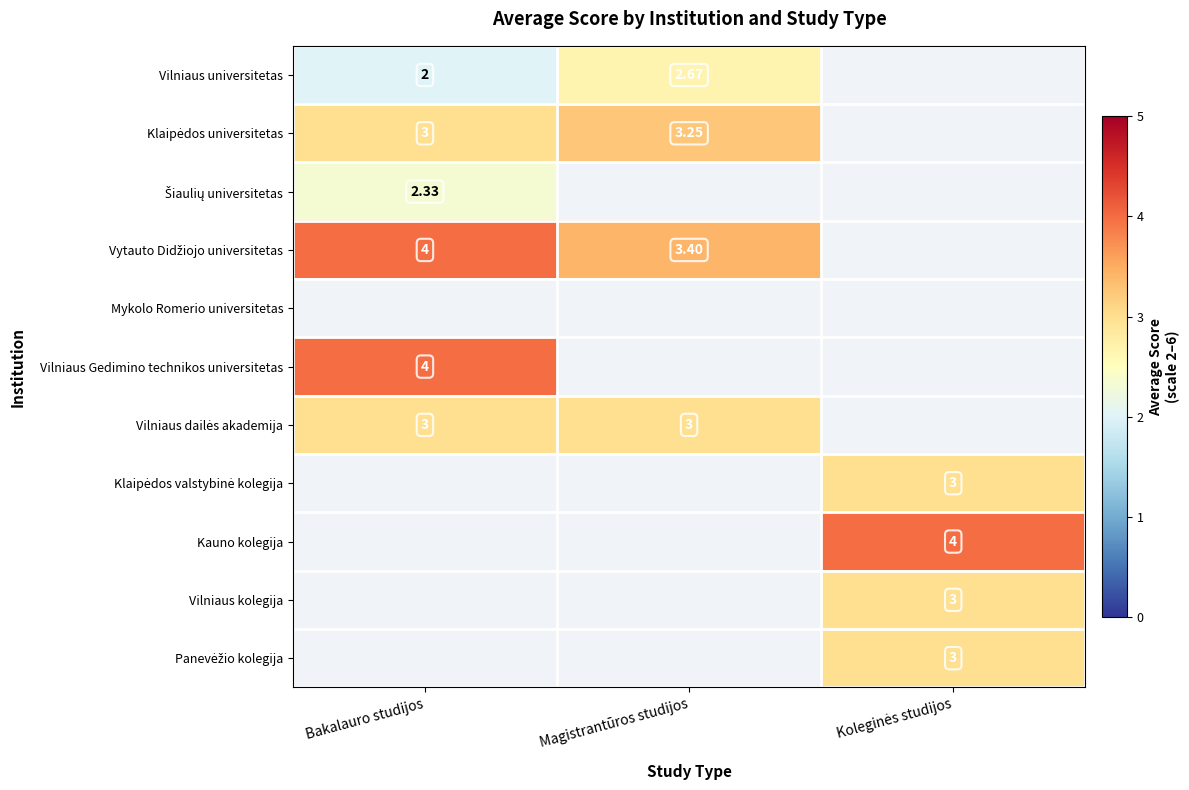

Is the value of Vilniaus kolegija at Bakalauro studijos greater than the value of Klaipėdos valstybinė kolegija at Koleginės studijos?

No